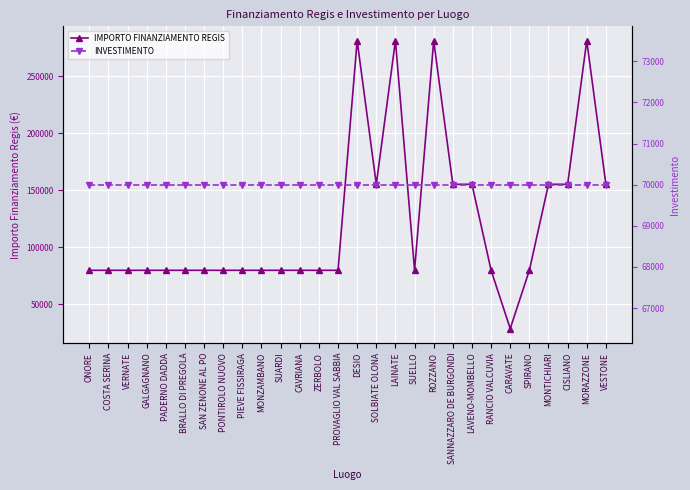

What is the value of the IMPORTO FINANZIAMENTO REGIS point at the 25th from the left?

155234